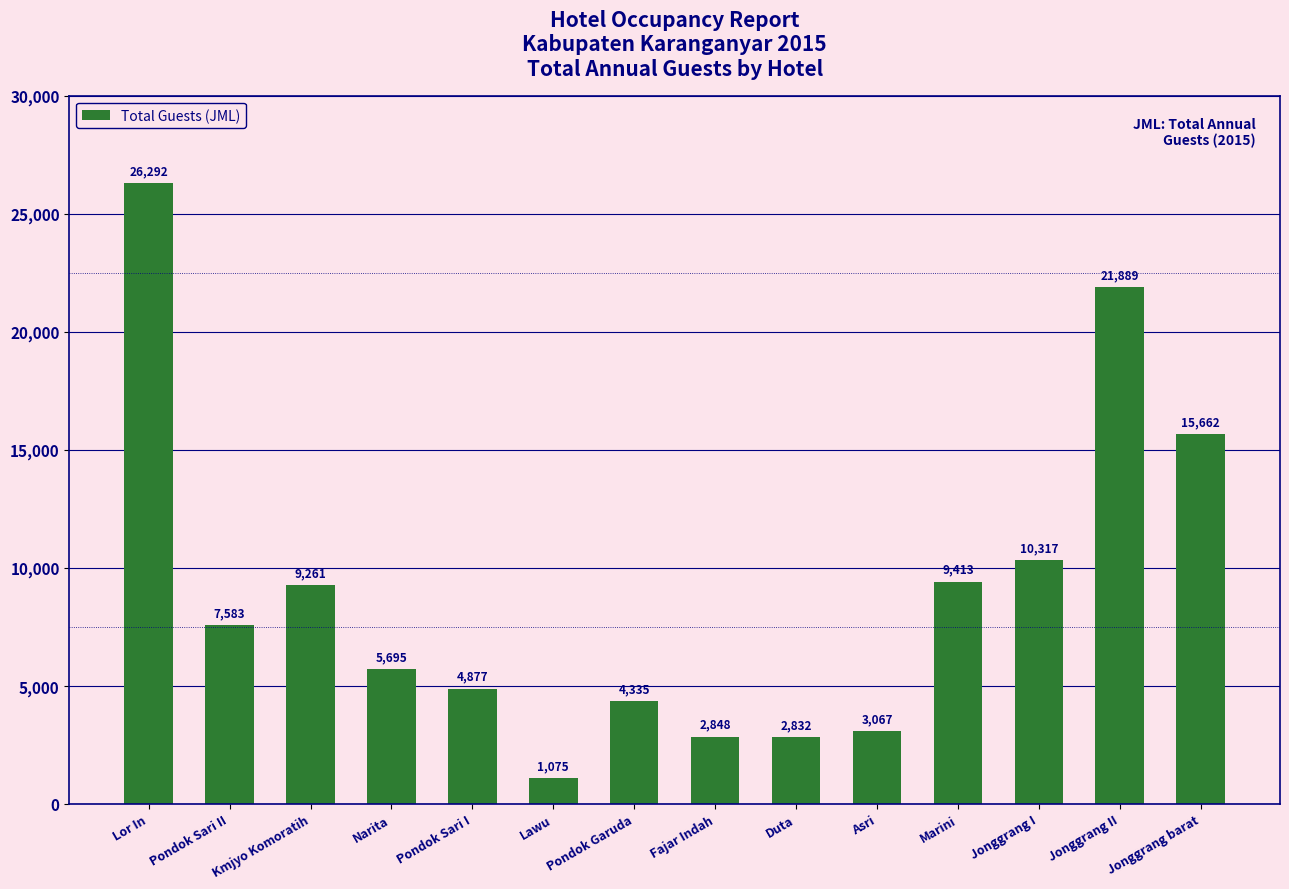

What is the sum of the values at Jonggrang barat and Jonggrang I?

25979